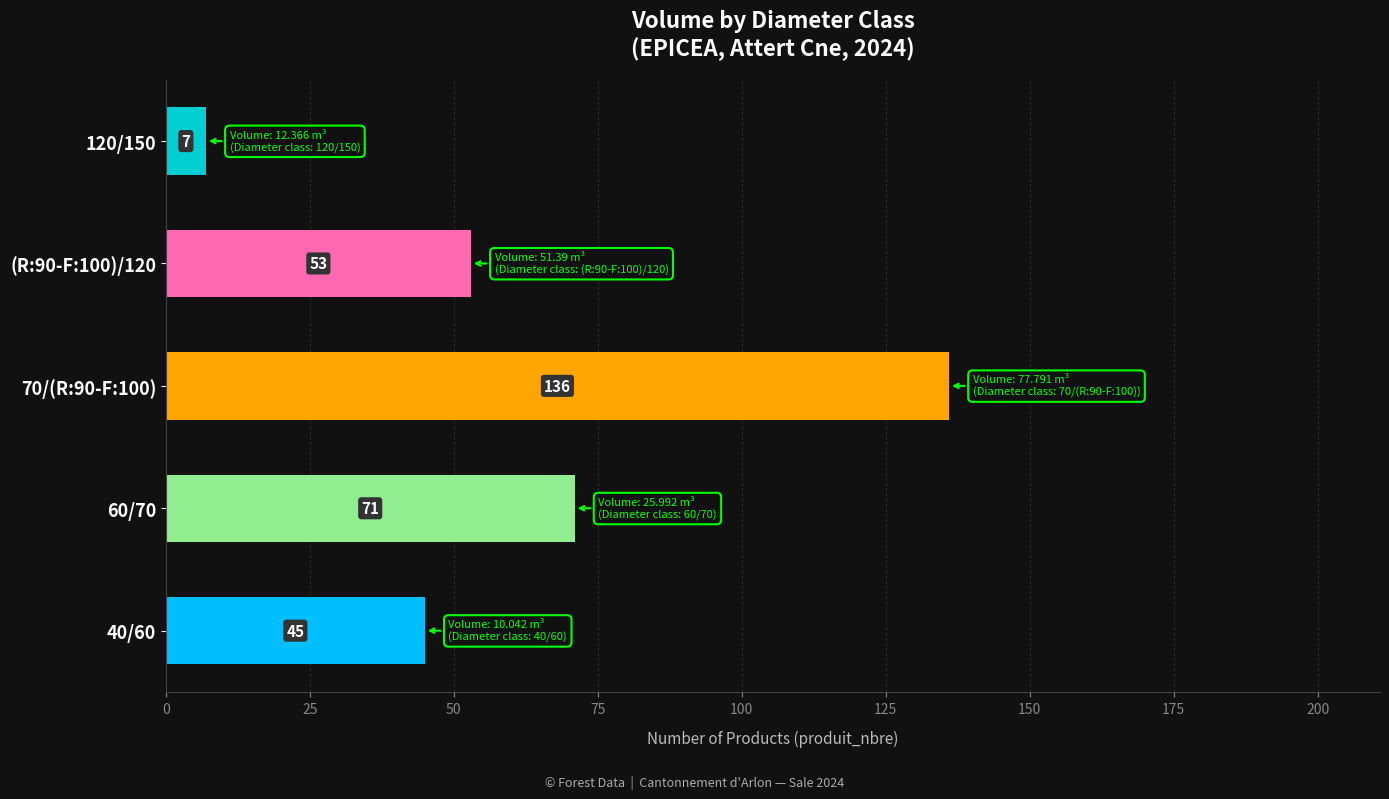

Which label corresponds to the smallest value in the chart?

120/150